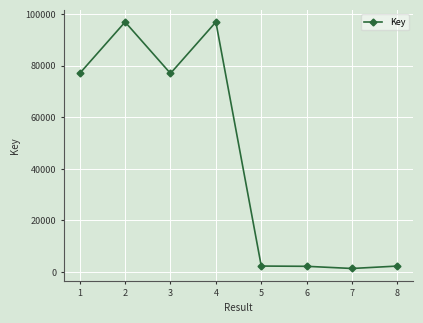

How many series are shown in this chart?

1